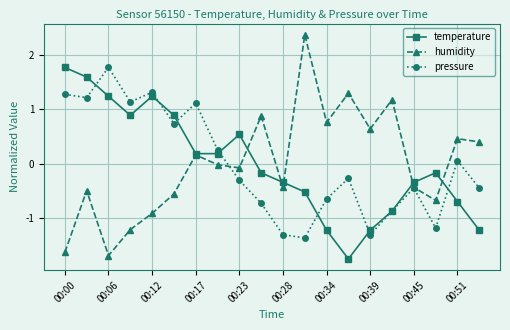

In humidity, how many points are lower than both neighbors (excluding endpoints)?

6